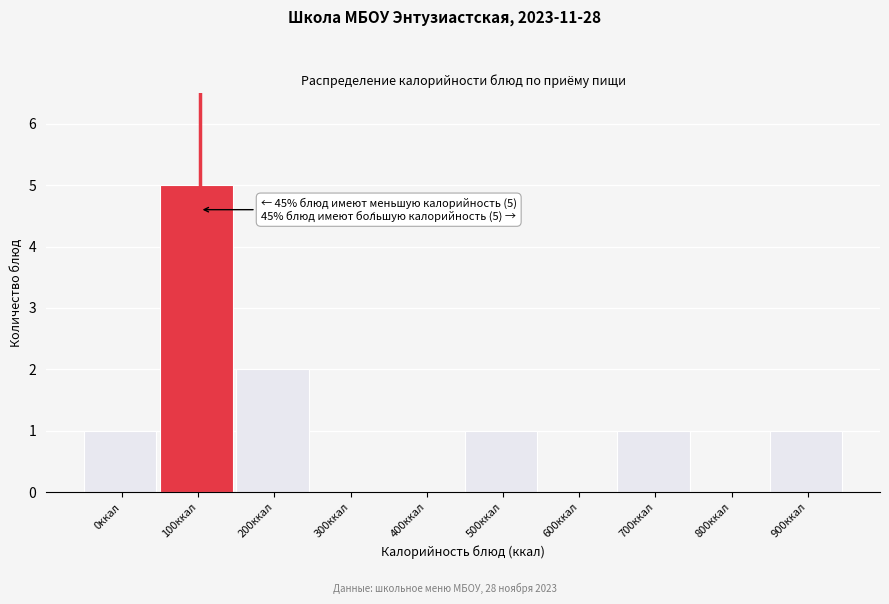

Reading left to right, extract all data points from this chart.

0ккал=1	100ккал=5	200ккал=2	300ккал=0	400ккал=0	500ккал=1	600ккал=0	700ккал=1	800ккал=0	900ккал=1